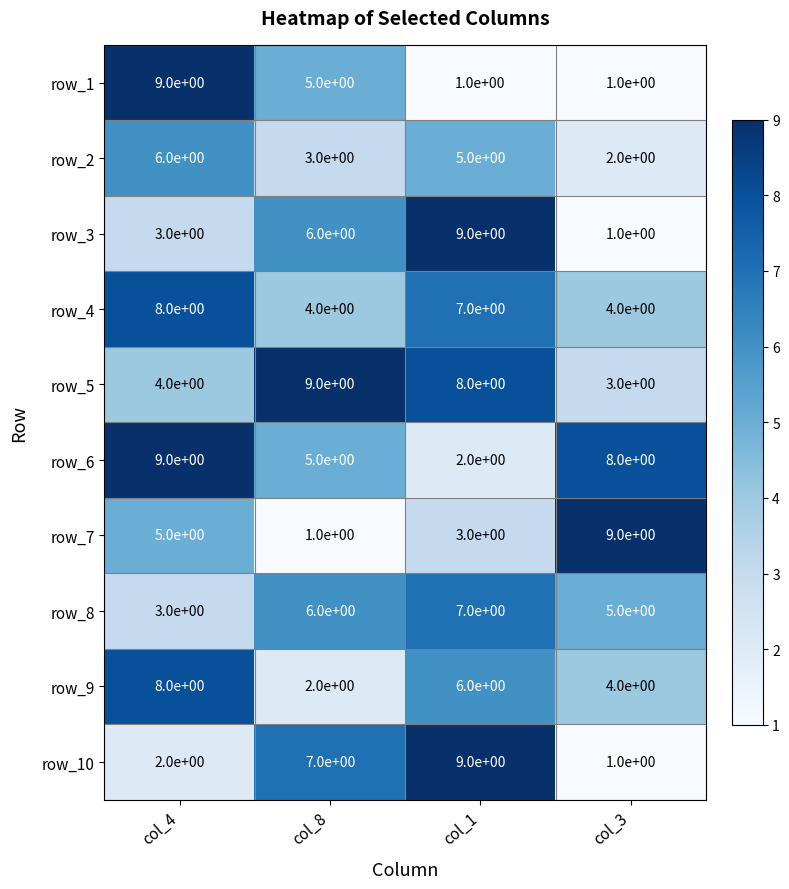

What is the difference between the maximum and minimum values in the row_2 series?

4